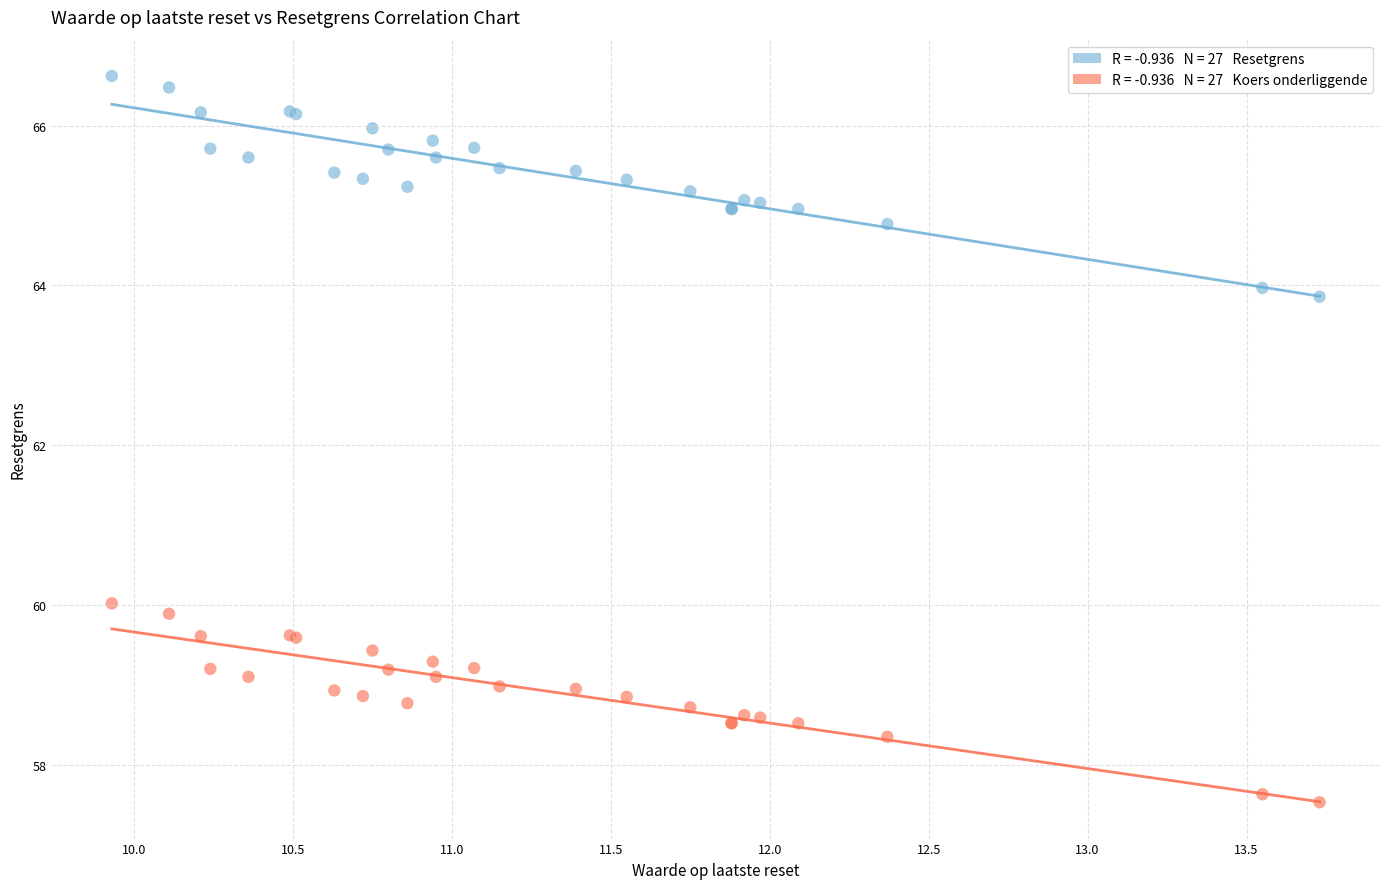

Across all series, what Y value is closest to 62?

63.9